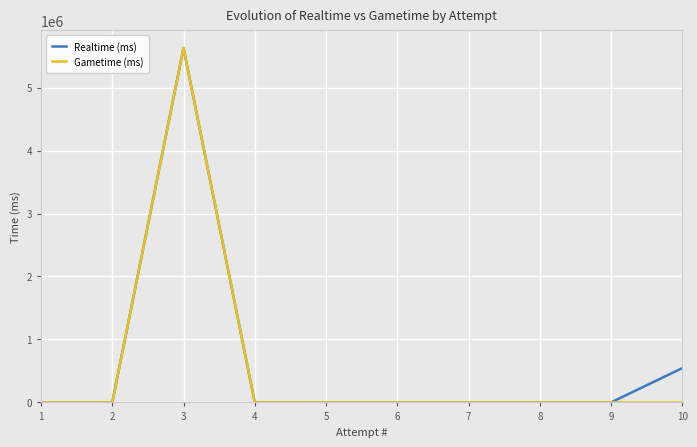

The value of Realtime (ms) at 7 is -2910989. True or false?

False